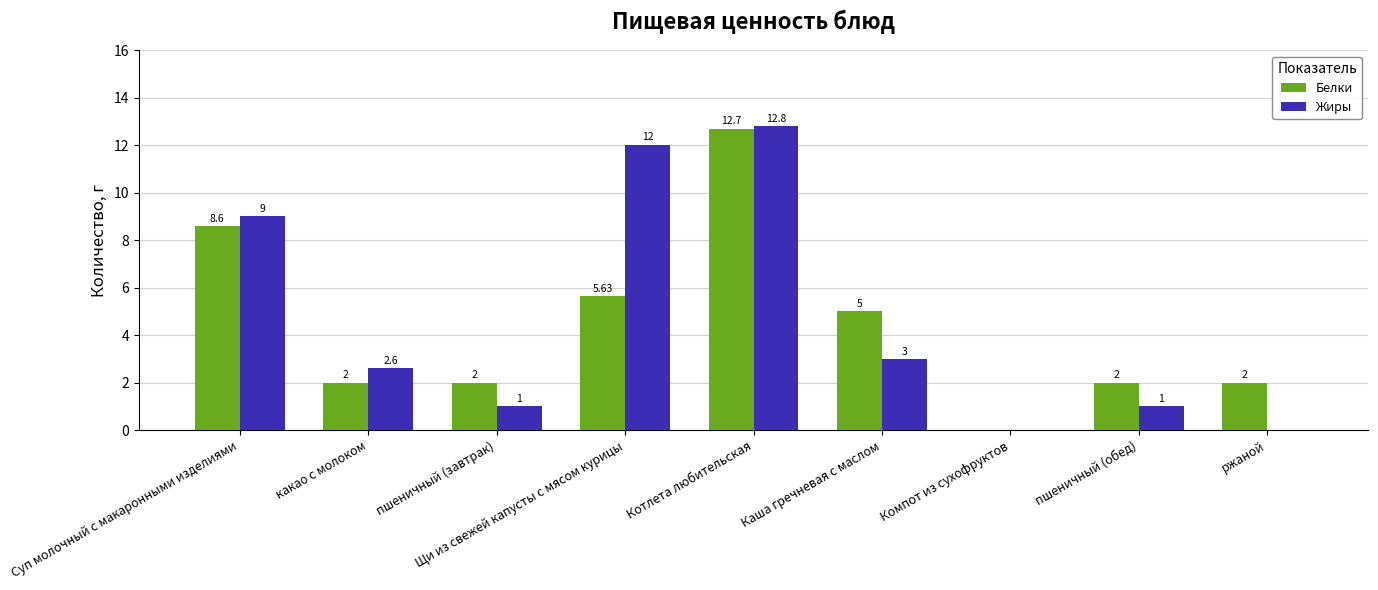

Is the value of Жиры at Каша гречневая с маслом greater than the value of Белки at Щи из свежей капусты с мясом курицы?

No